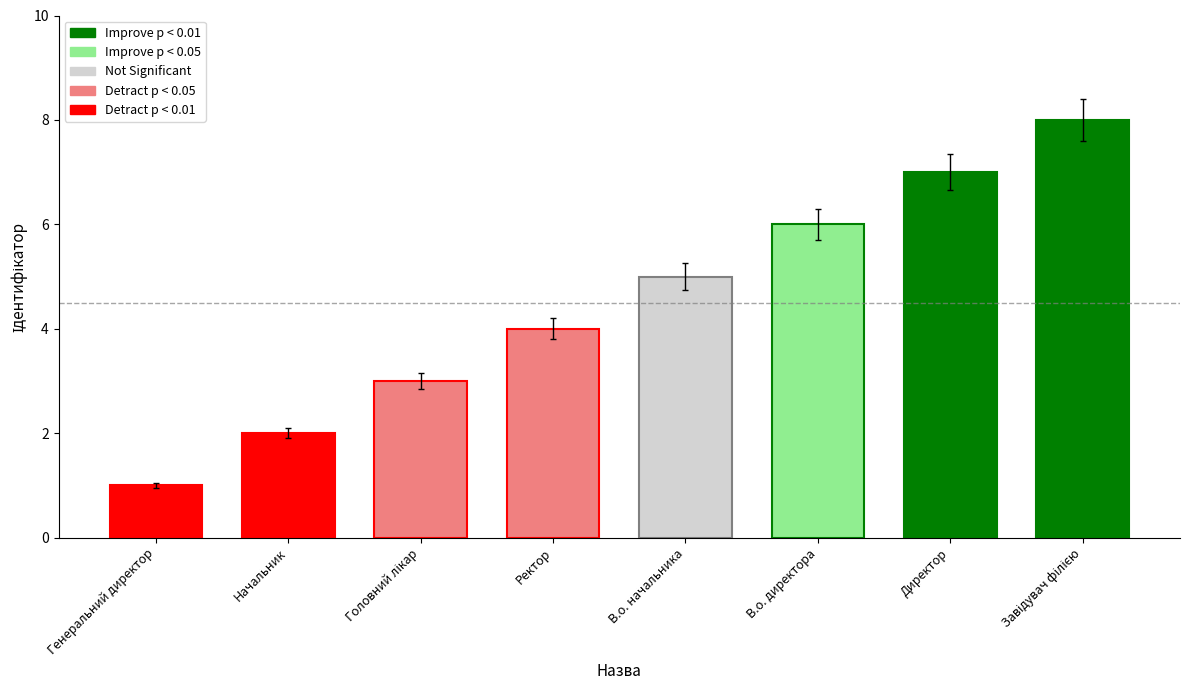

Rank the categories by value from lowest to highest.

Генеральний директор, Начальник, Головний лікар, Ректор, В.о. начальника, В.о. директора, Директор, Завідувач філією